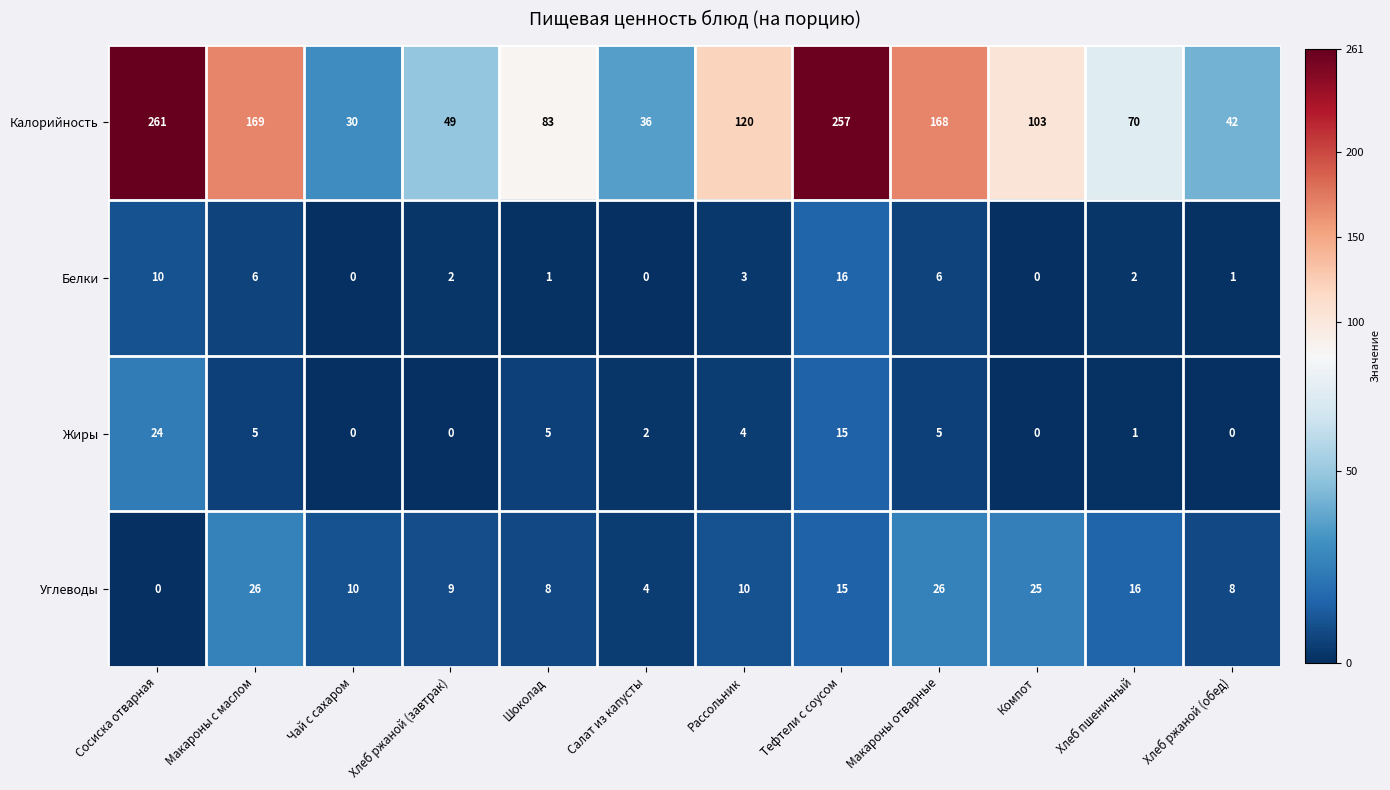

How many data points in Белки are less than 2?

5